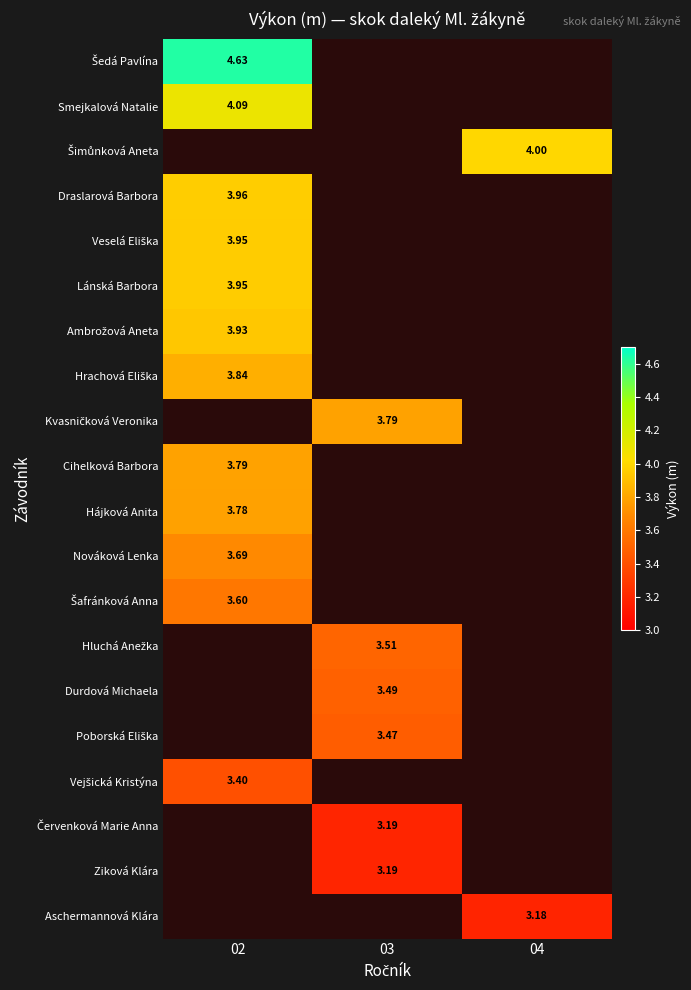

Is the value of Poborská Eliška at 04 greater than the value of Nováková Lenka at 04?

No